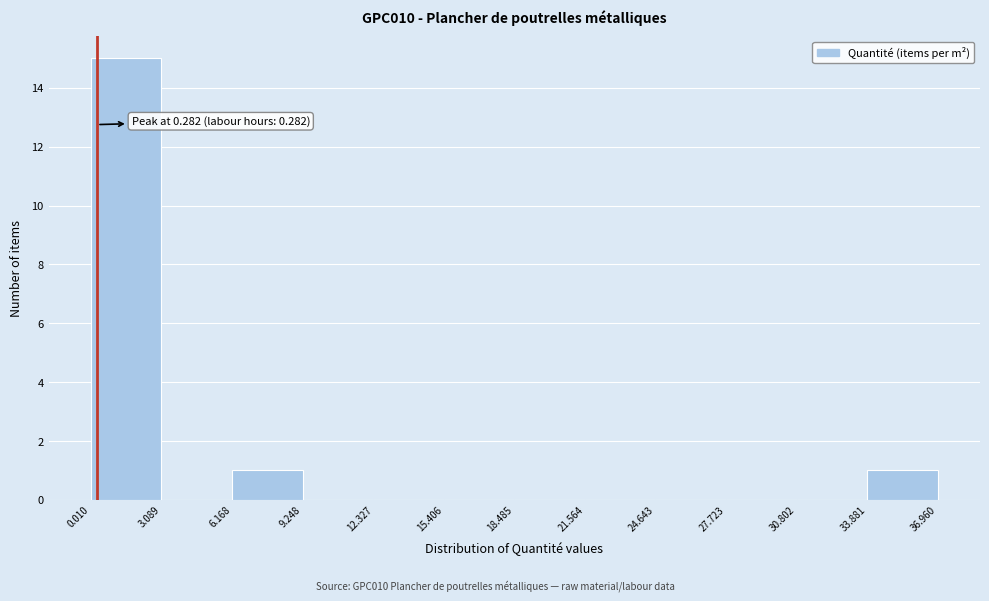

Over which range of the x-axis is the bar tallest?

0.010 to 3.089